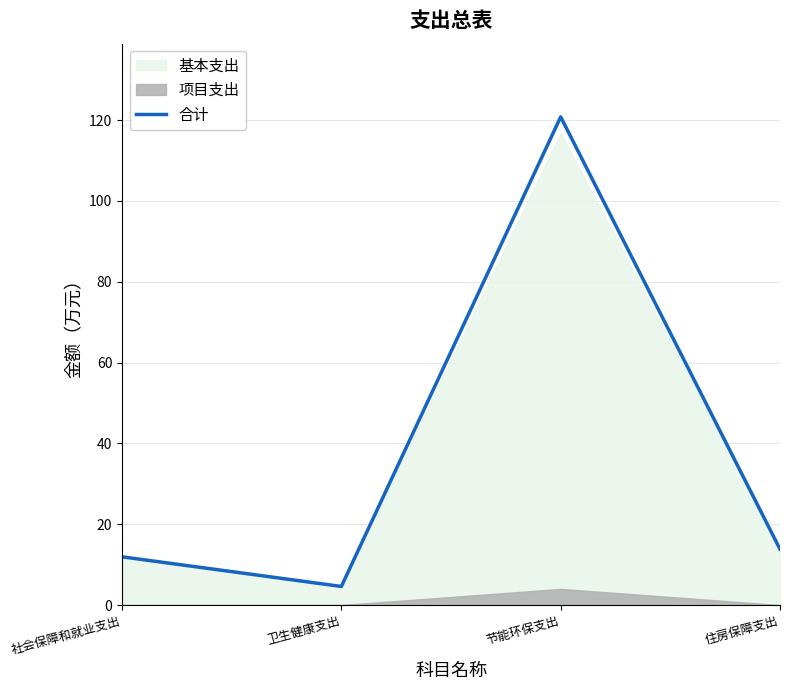

Approximately how many times larger is the value at 住房保障支出 compared to 节能环保支出?

0.1